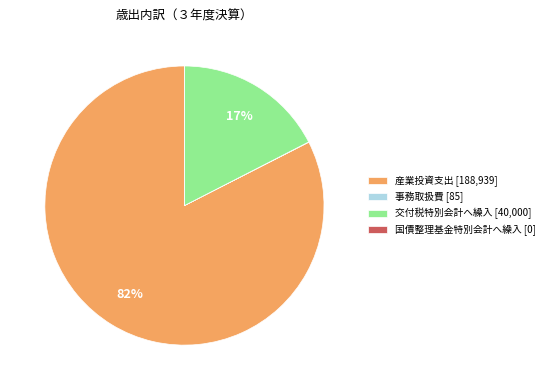

What percentage is the 交付税特別会計へ繰入 [40,000] slice, to the nearest percent?

17%